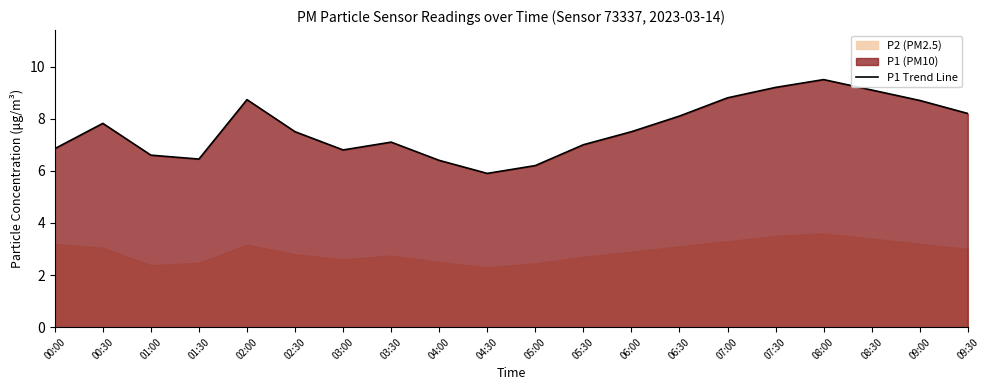

The value at 05:30 is 3.9. True or false?

False